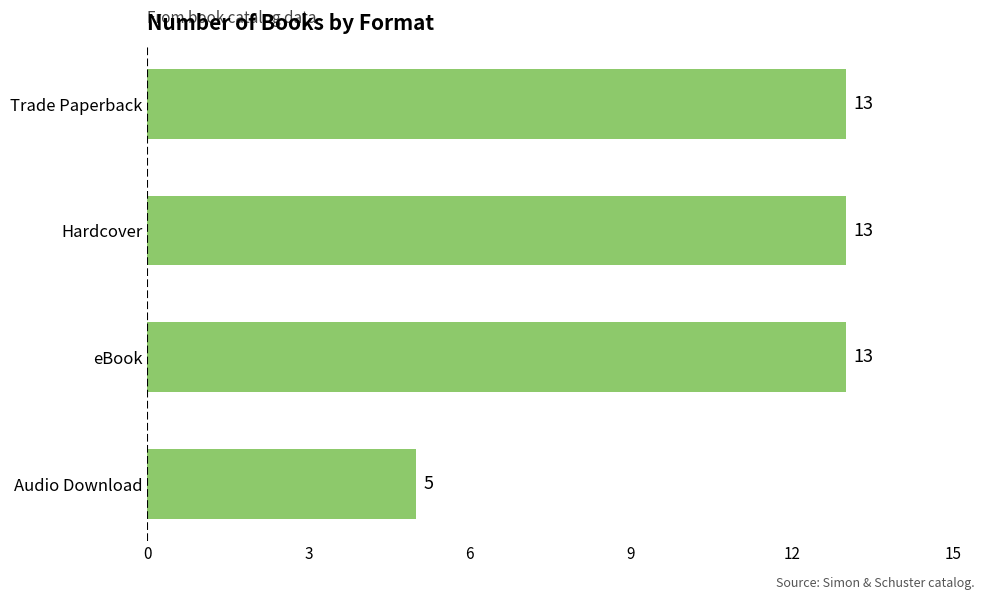

Does the chart contain stacked bars?

No